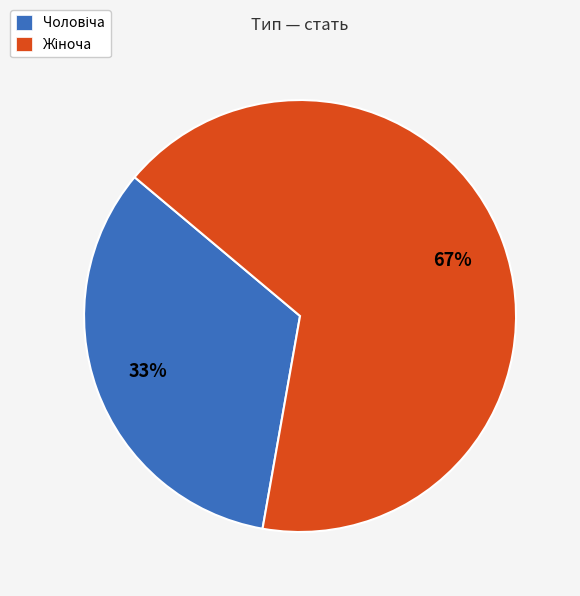

To the nearest percent, what is the average slice percentage?

50%